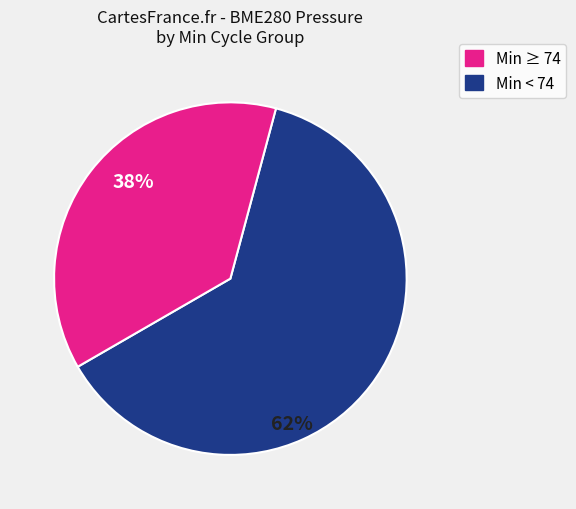

To the nearest percent, what is the average slice percentage?

50%